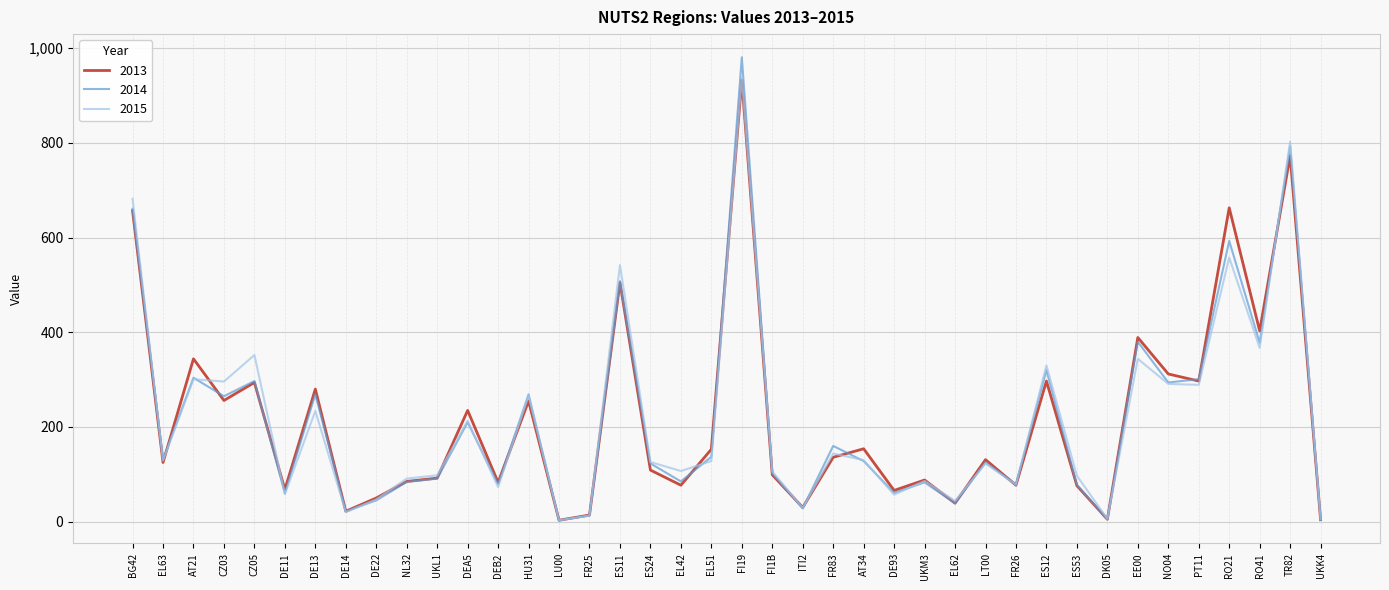

Is the value of 2014 at FR26 greater than the value of 2013 at AT21?

No